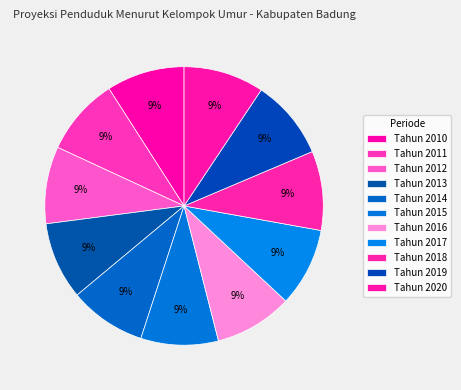

What is the total percentage of Tahun 2012 and Tahun 2011?

18.0%